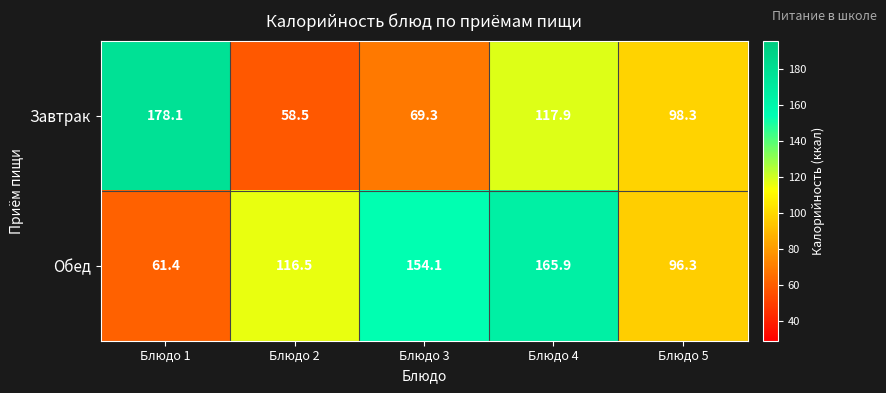

What is the difference between the Обед values at Блюдо 3 and Блюдо 5?

57.8